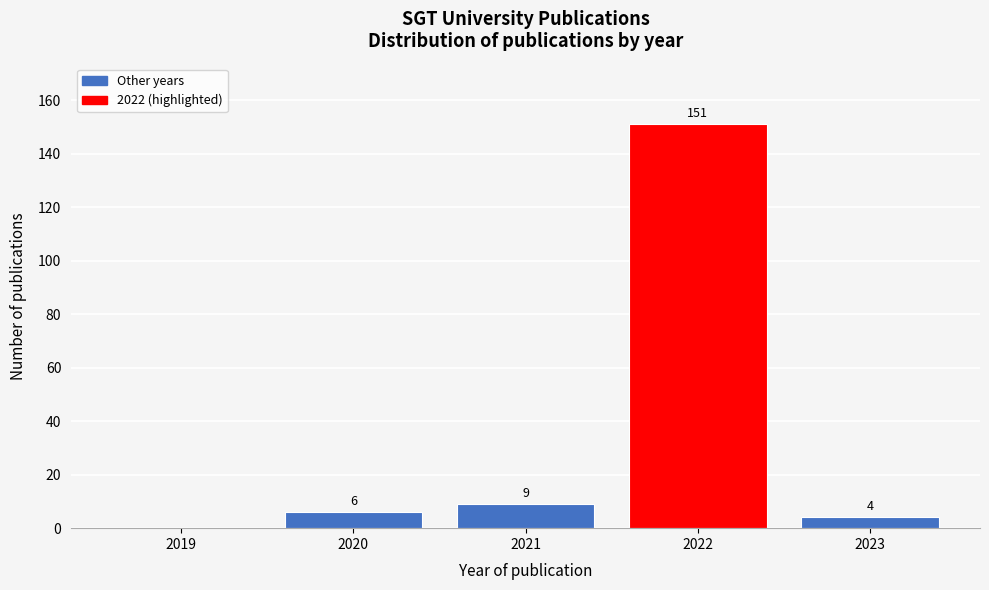

Reading left to right, extract all data points from this chart.

2019=0	2020=6	2021=9	2022=151	2023=4